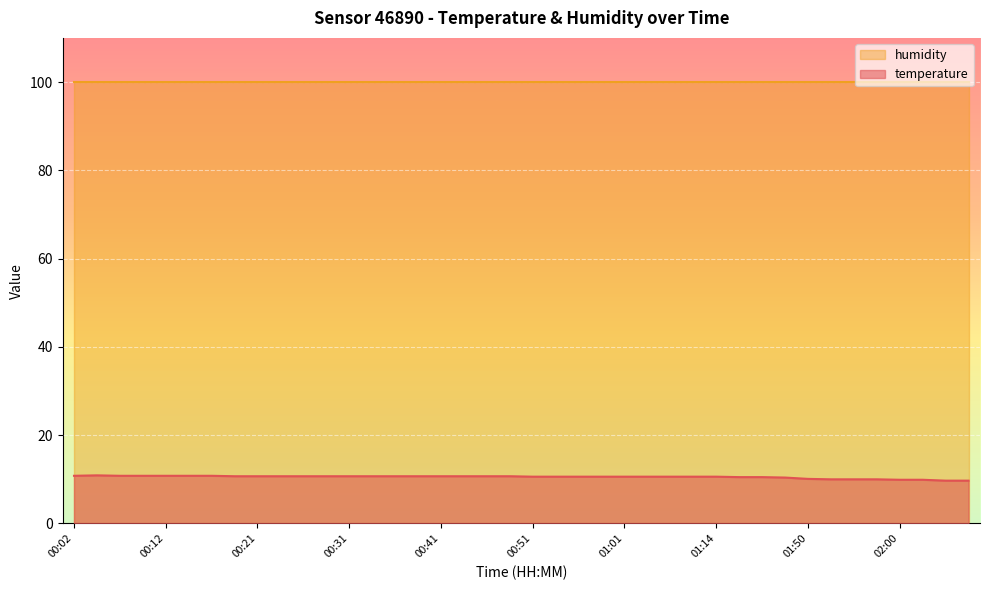

Which category has the highest value across all series?

00:04